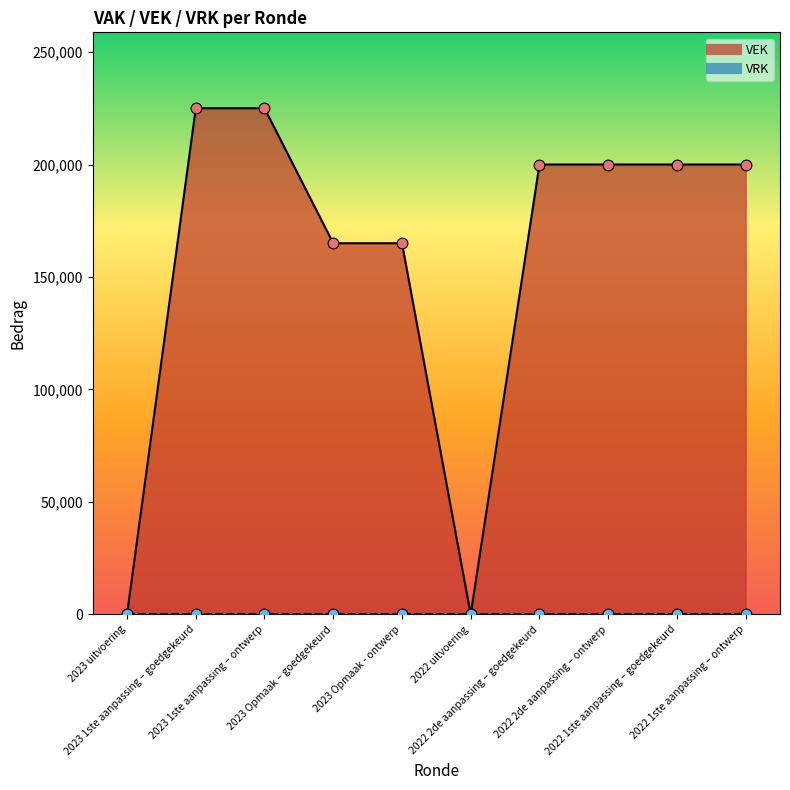

Which has a higher value, 2023 1ste aanpassing – goedgekeurd or 2022 uitvoering?

2023 1ste aanpassing – goedgekeurd